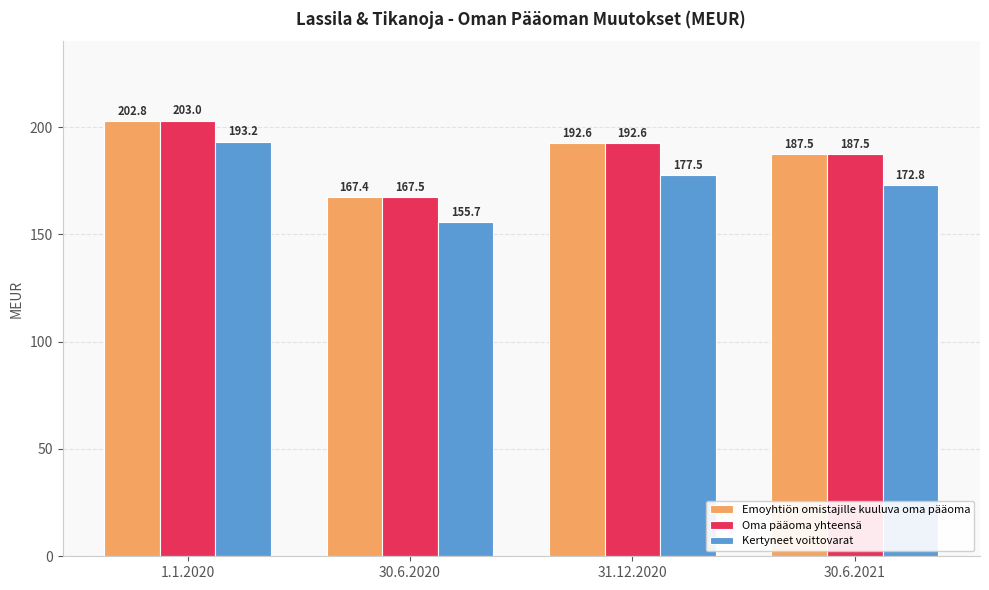

How many values in the Kertyneet voittovarat series are below 177?

2